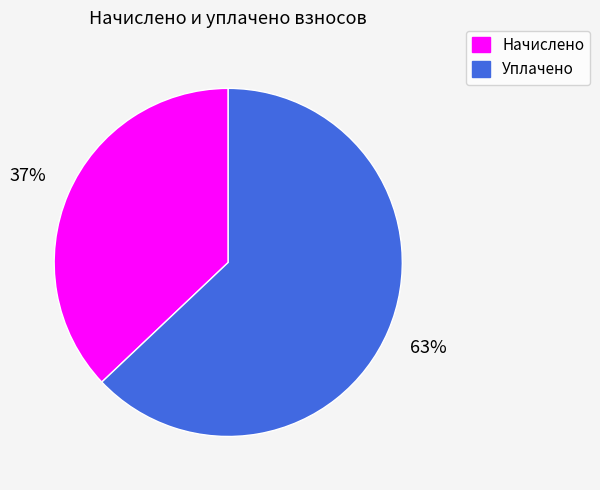

True or false: Начислено accounts for 24% of the total.

False